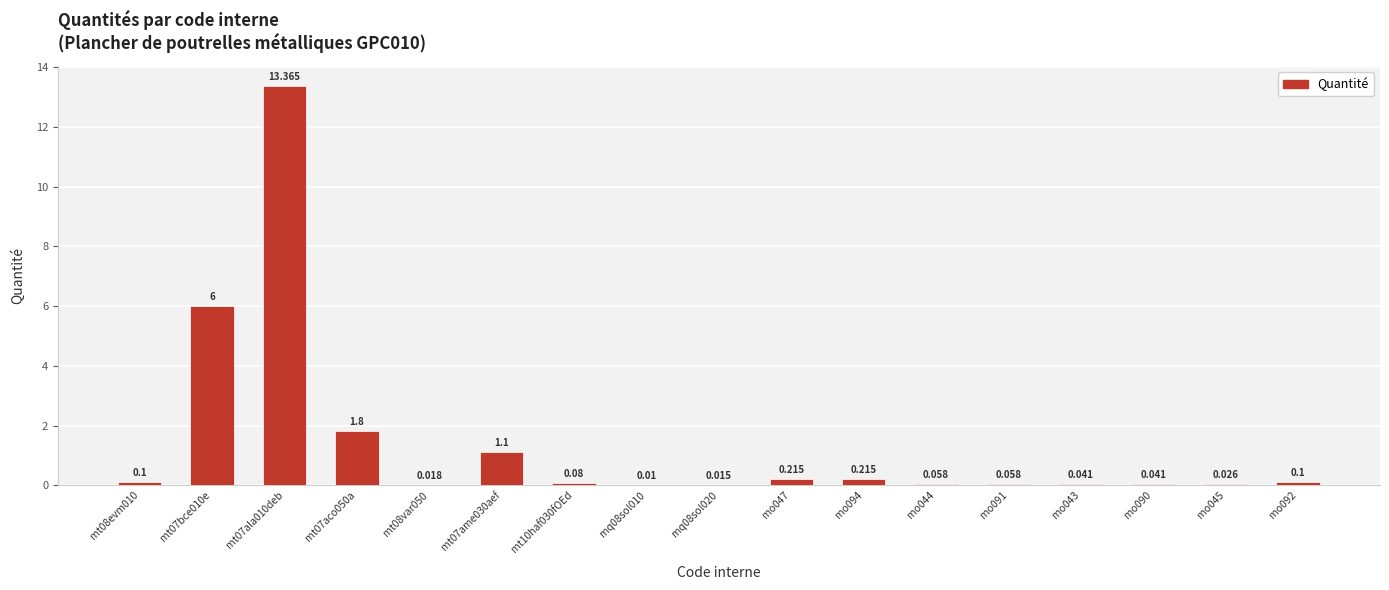

Are the bars horizontal?

No